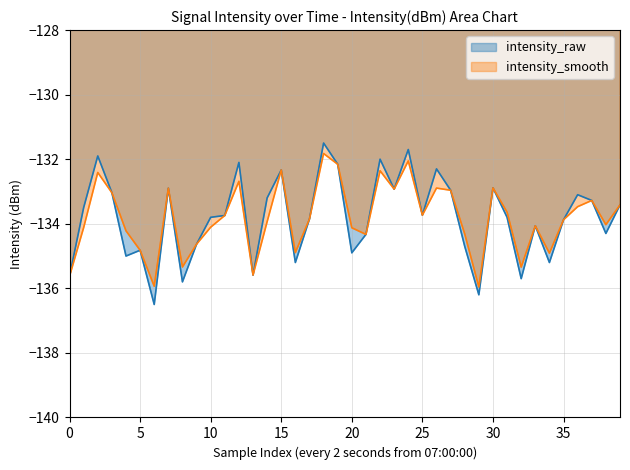

How many lines are shown in the chart?

2